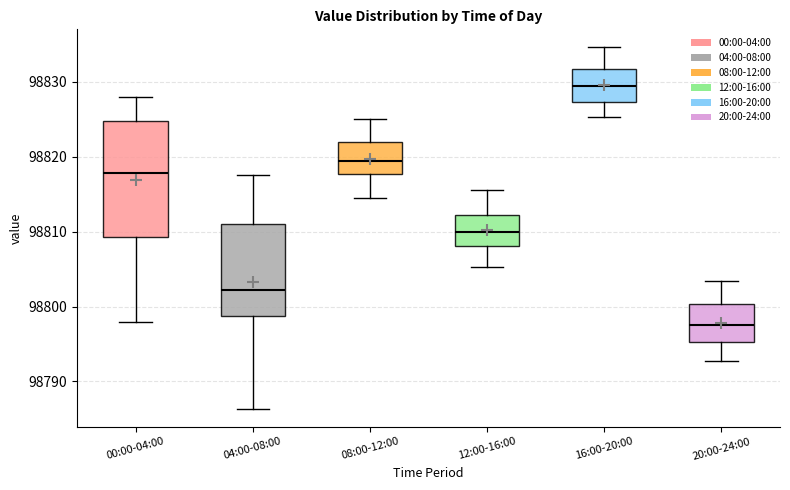

Where does the lower whisker of the box for 16:00-20:00 end on the y-axis? The values are not printed on the chart, so give them approximately, as read against the axis.

98825